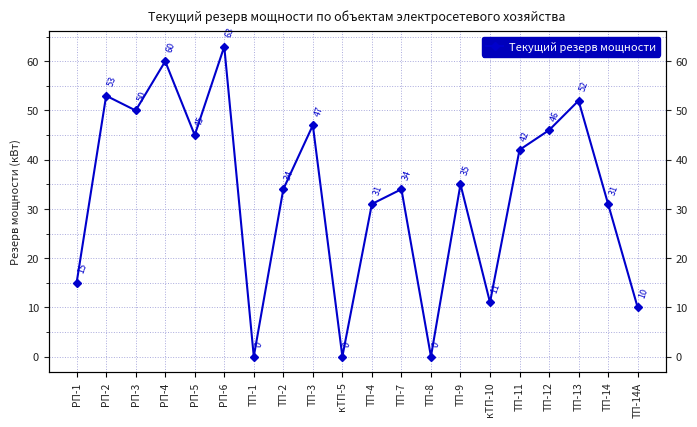

What is the sum of all values?

659